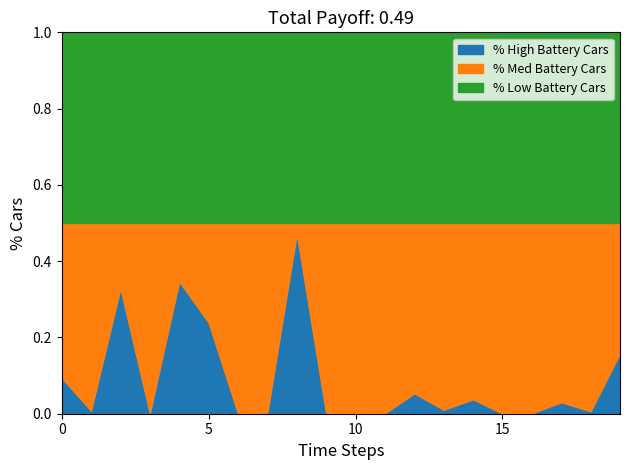

True or false: % Med Battery Cars (Unadvertised /64s) and % Low Battery Cars (Allocated /64s) intersect in this chart.

False